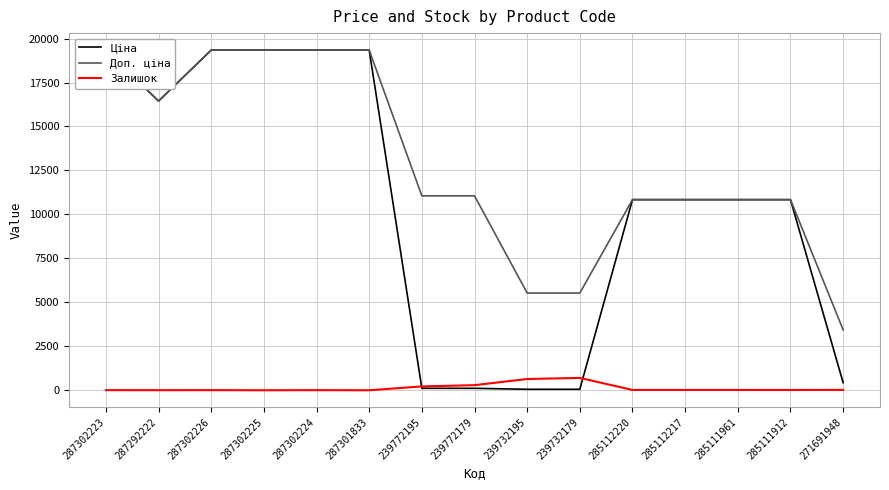

Where does the Залишок series first go above 17?

239772195